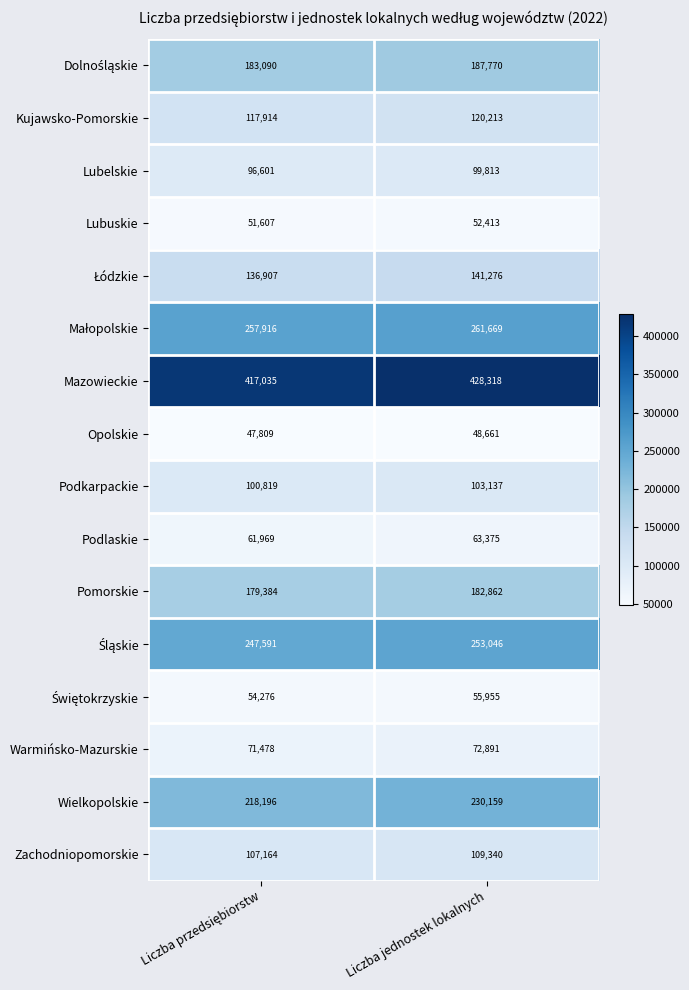

Which series has the largest total across all categories?

Mazowieckie